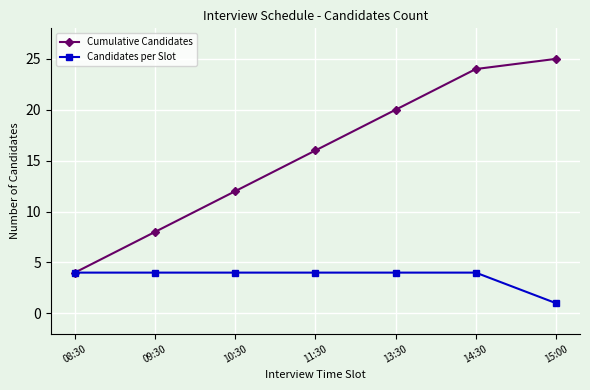

Reading left to right, list all the values displayed in this chart.

Cumulative Candidates: 08:30=4	09:30=8	10:30=12	11:30=16	13:30=20	14:30=24	15:00=25
Candidates per Slot: 08:30=4	09:30=4	10:30=4	11:30=4	13:30=4	14:30=4	15:00=1